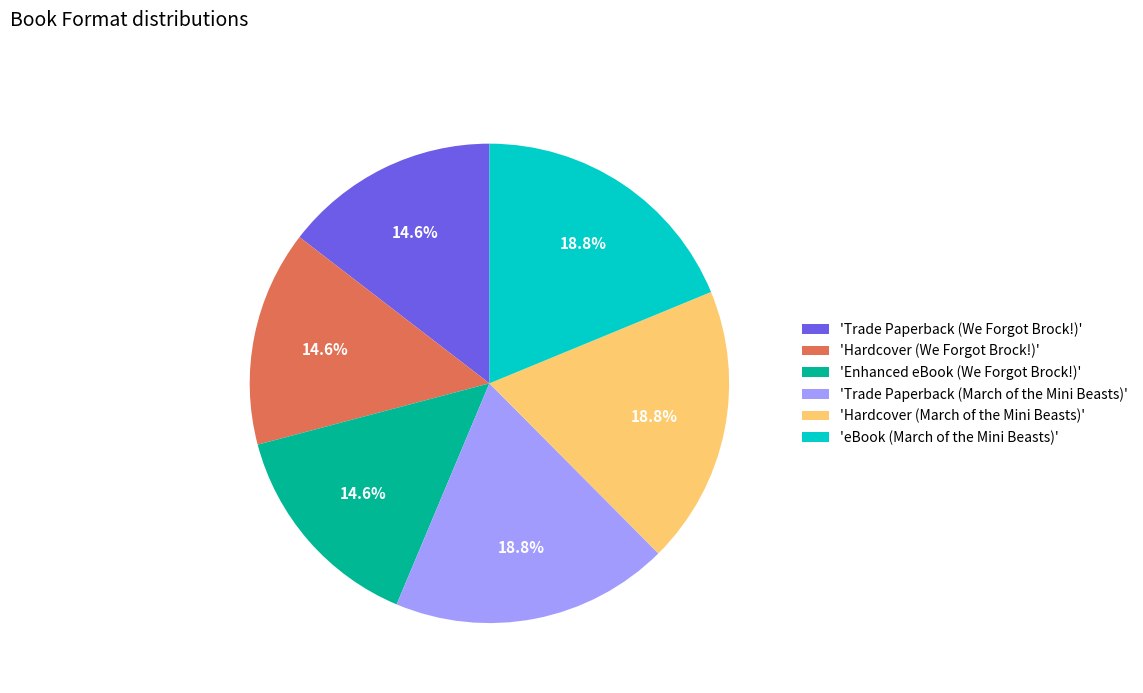

Is there a majority slice in this chart?

No